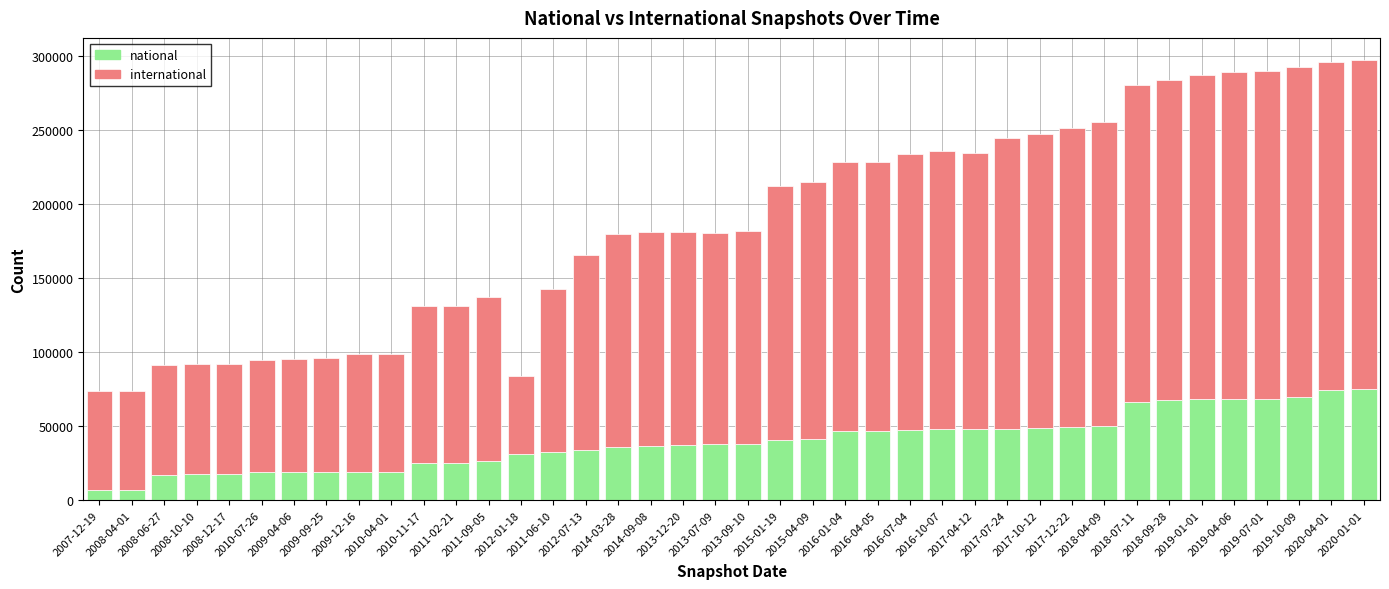

What is the maximum value for national?

75357